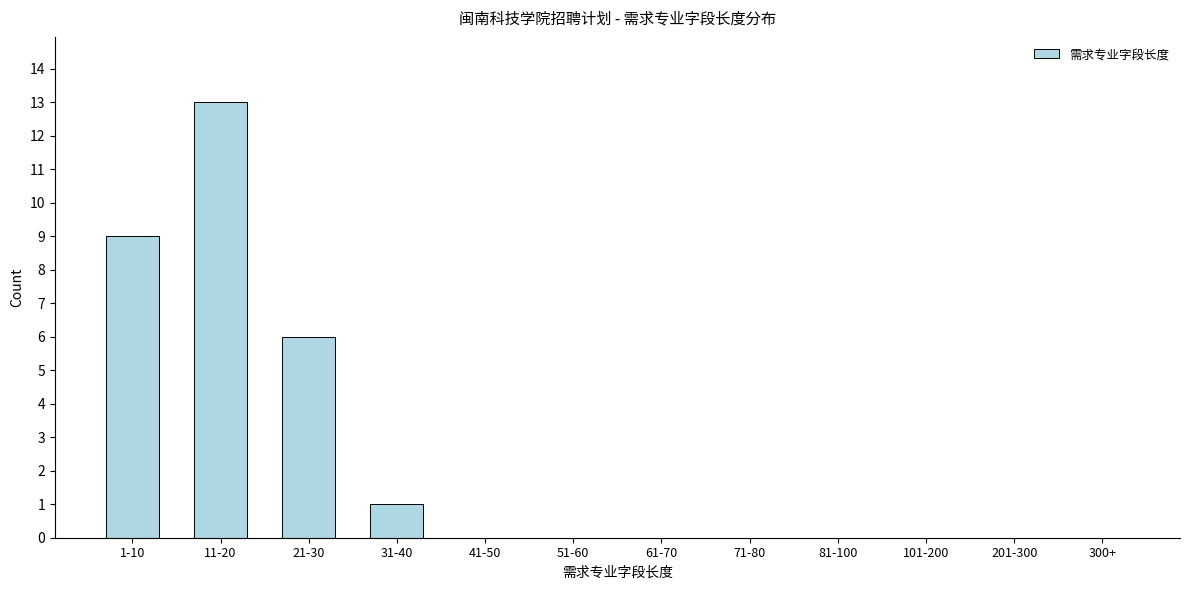

Reading right to left, what are all the values shown in this chart?

300+=0	201-300=0	101-200=0	81-100=0	71-80=0	61-70=0	51-60=0	41-50=0	31-40=1	21-30=6	11-20=13	1-10=9